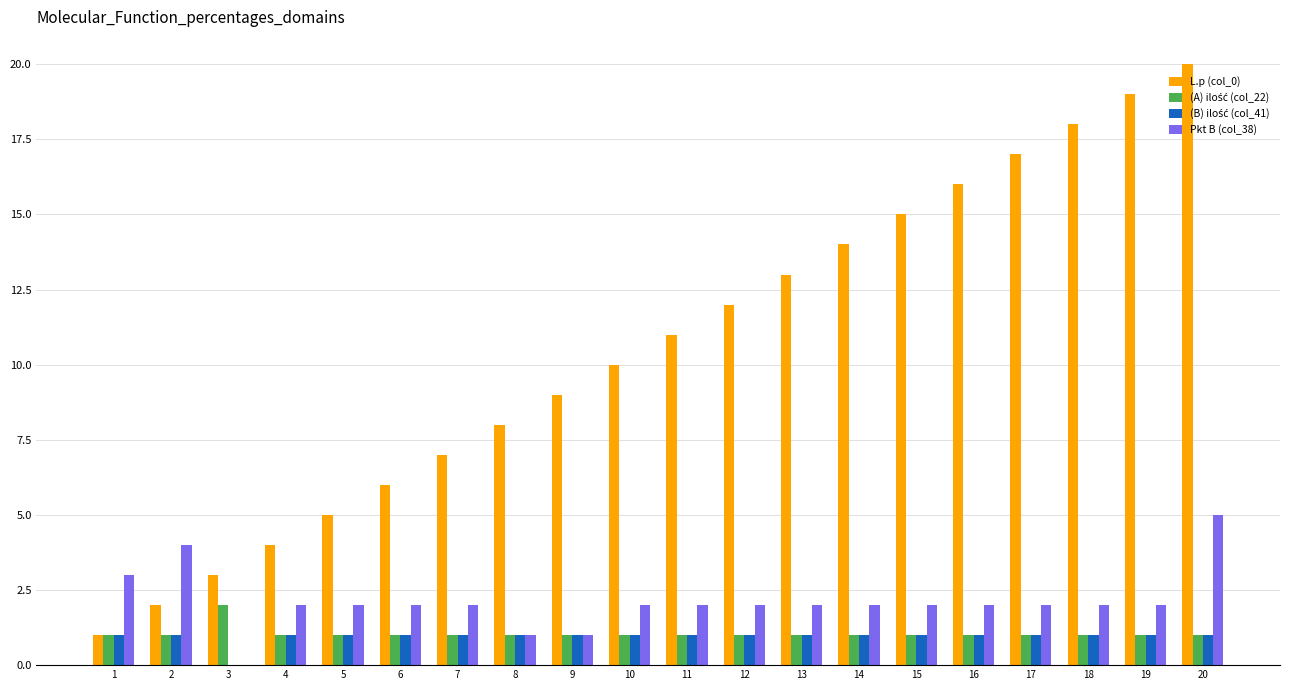

What is the greatest value displayed?

20